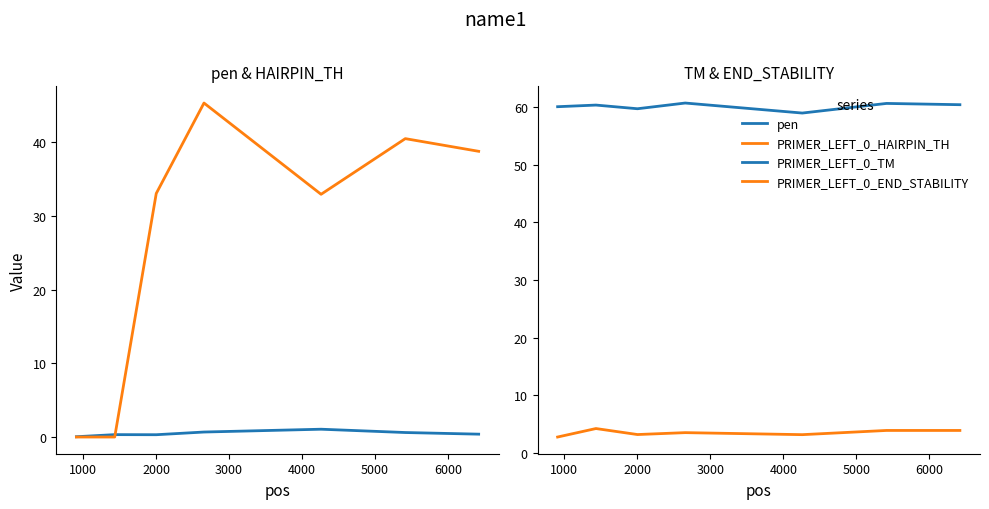

True or false: PRIMER_LEFT_0_END_STABILITY and PRIMER_LEFT_0_TM intersect in this chart.

False